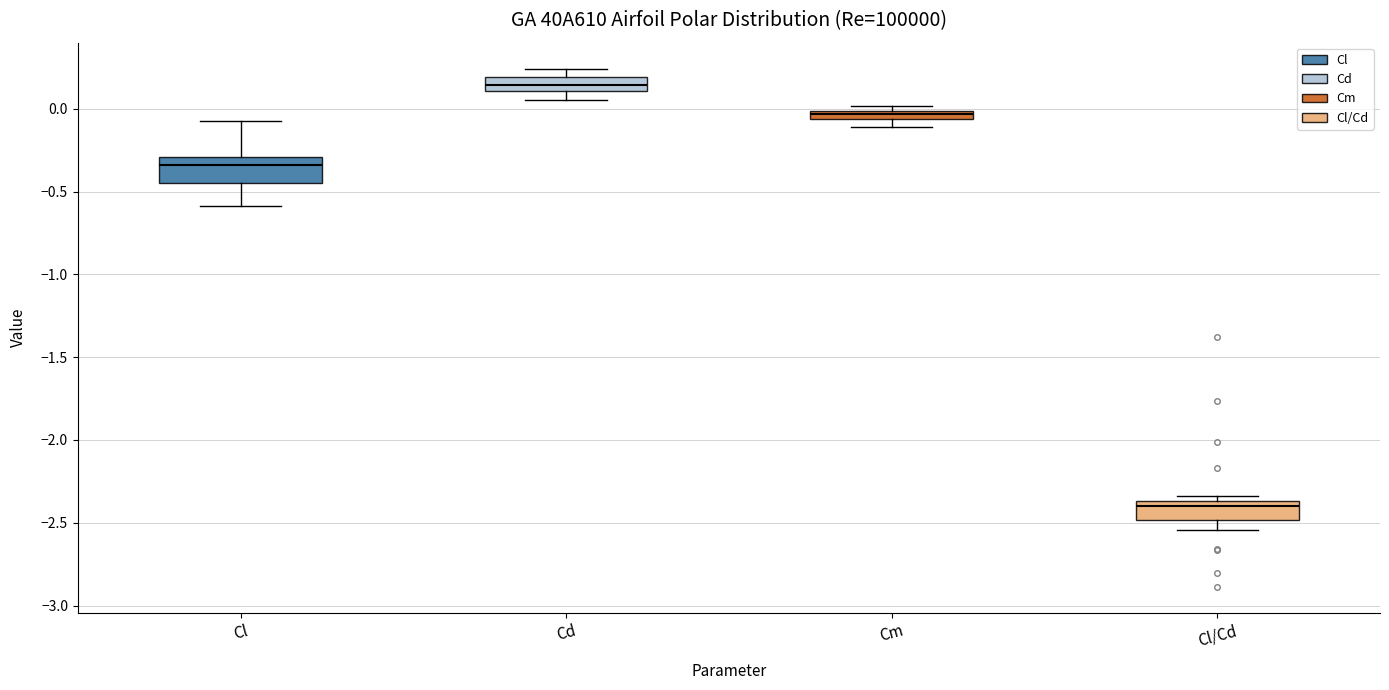

Where is the upper edge of the box for Cl/Cd on the y-axis? The values are not printed on the chart, so give them approximately, as read against the axis.

-2.35